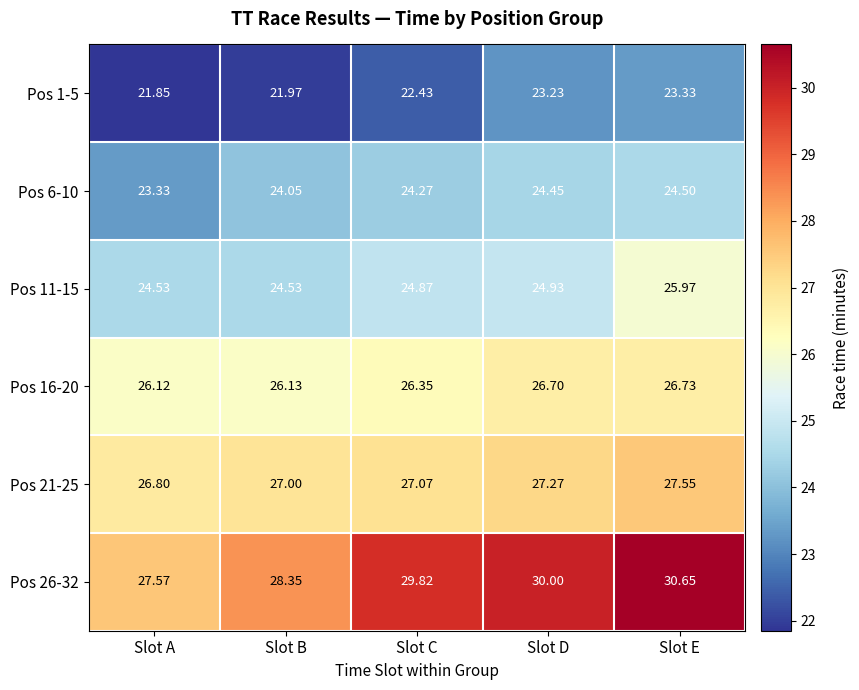

Which series has the largest total across all categories?

Pos 26-32